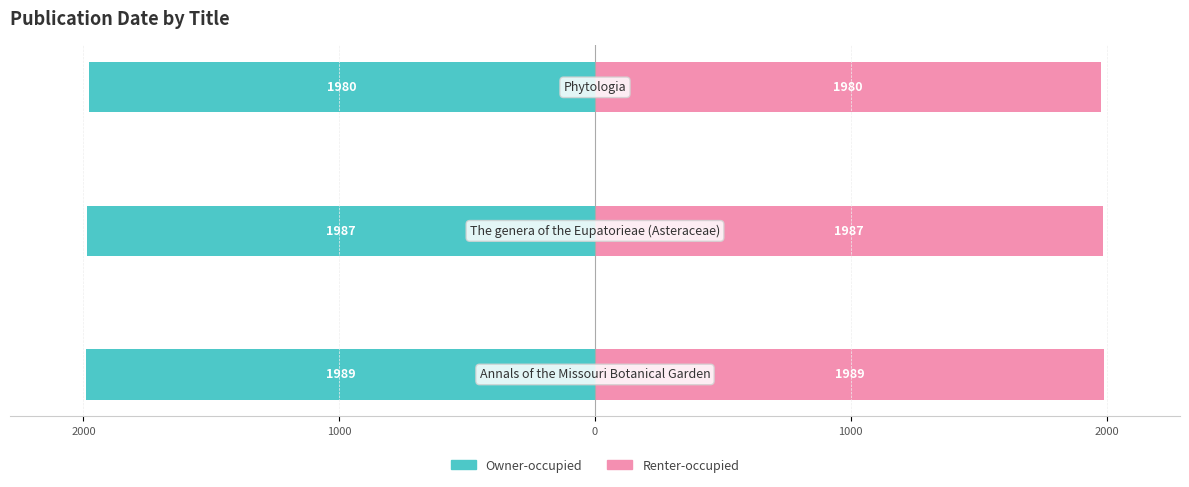

At how many categories does at least one series exceed 1644?

3